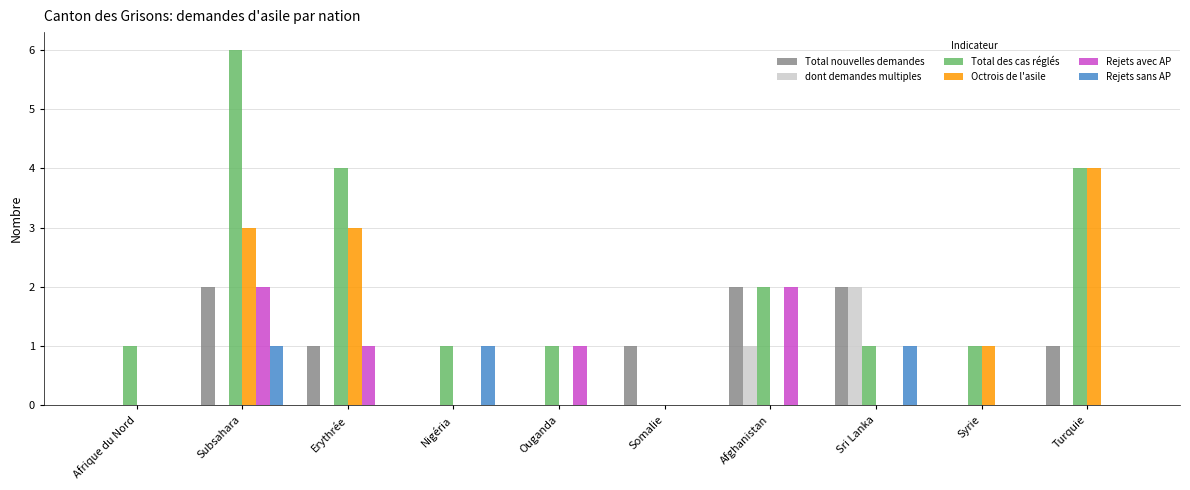

Reading left to right, extract all data points from this chart.

Total nouvelles demandes: 0	2	1	0	0	1	2	2	0	1
dont demandes multiples: 0	0	0	0	0	0	1	2	0	0
Total des cas réglés: 1	6	4	1	1	0	2	1	1	4
Octrois de l'asile: 0	3	3	0	0	0	0	0	1	4
Rejets avec AP: 0	2	1	0	1	0	2	0	0	0
Rejets sans AP: 0	1	0	1	0	0	0	1	0	0